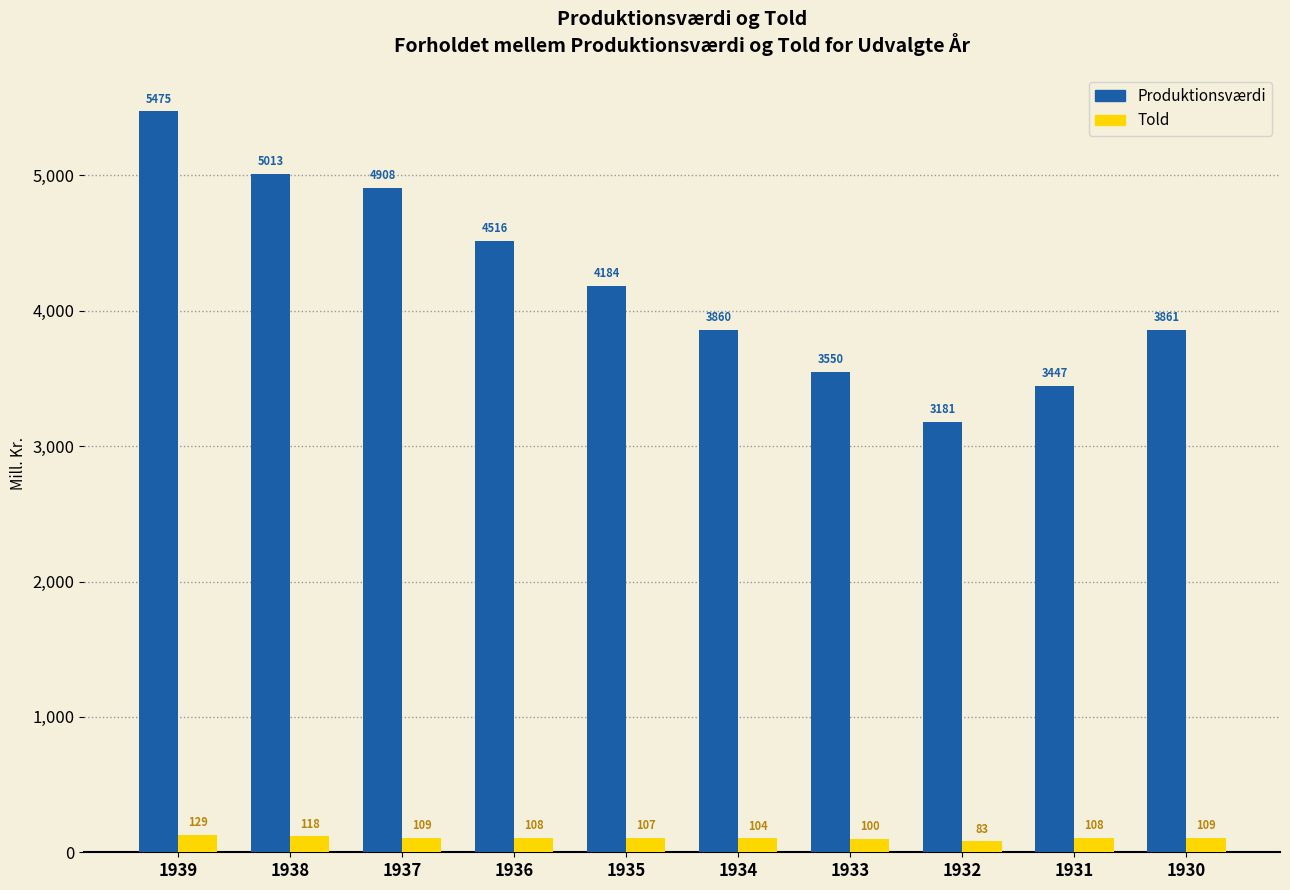

What is the spread (max minus min) of values at 1932?

3098.5